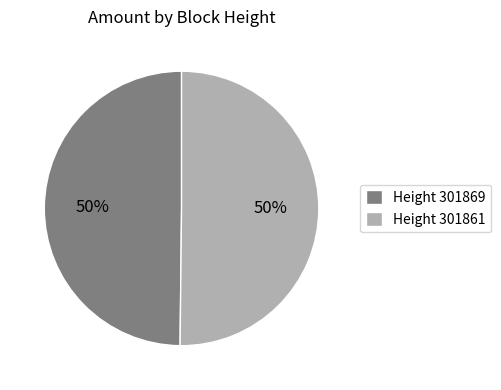

To the nearest percent, what portion does Height 301869 represent?

50%